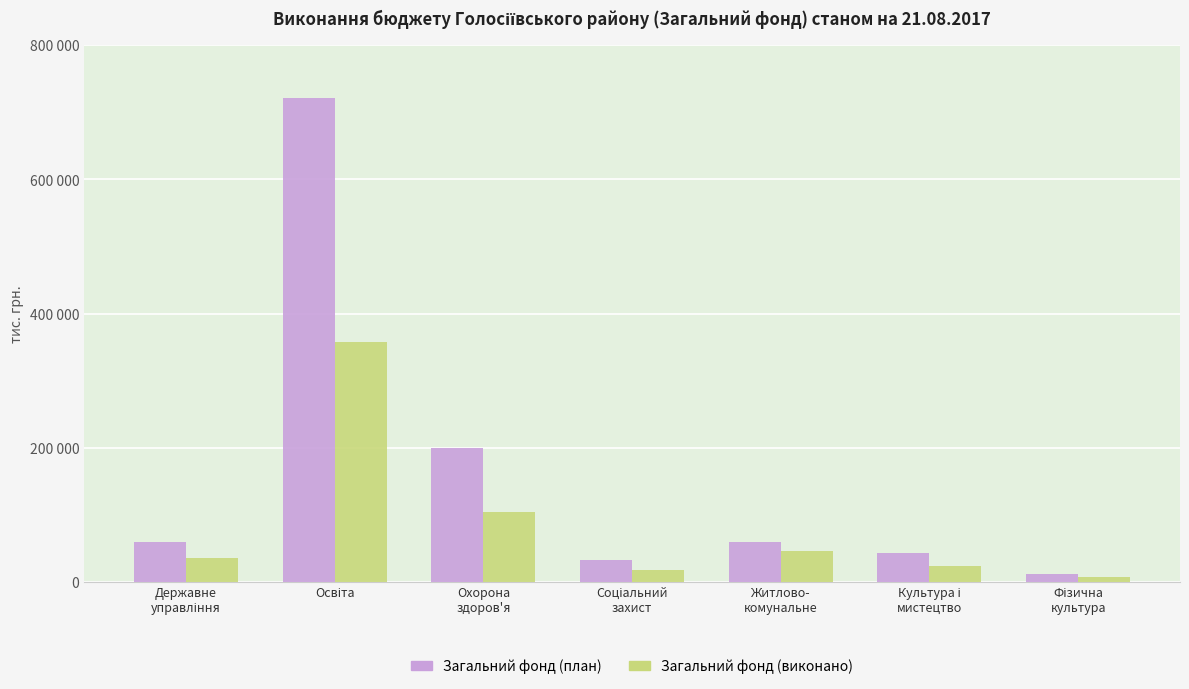

Which series has the largest total across all categories?

Загальний фонд (план)